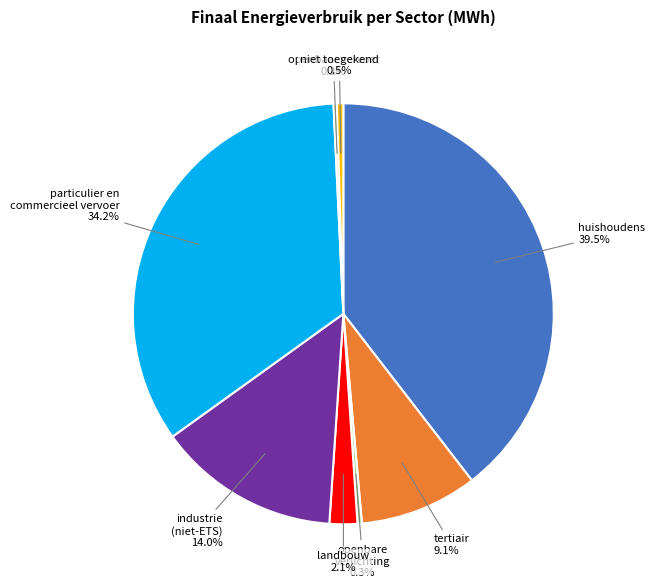

To the nearest percent, what is the average slice percentage?

12%